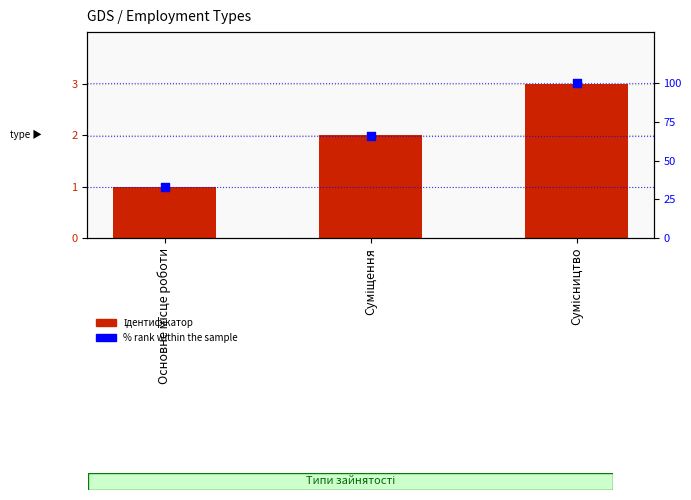

What are all the series names shown in the legend?

Ідентифікатор, % rank within the sample